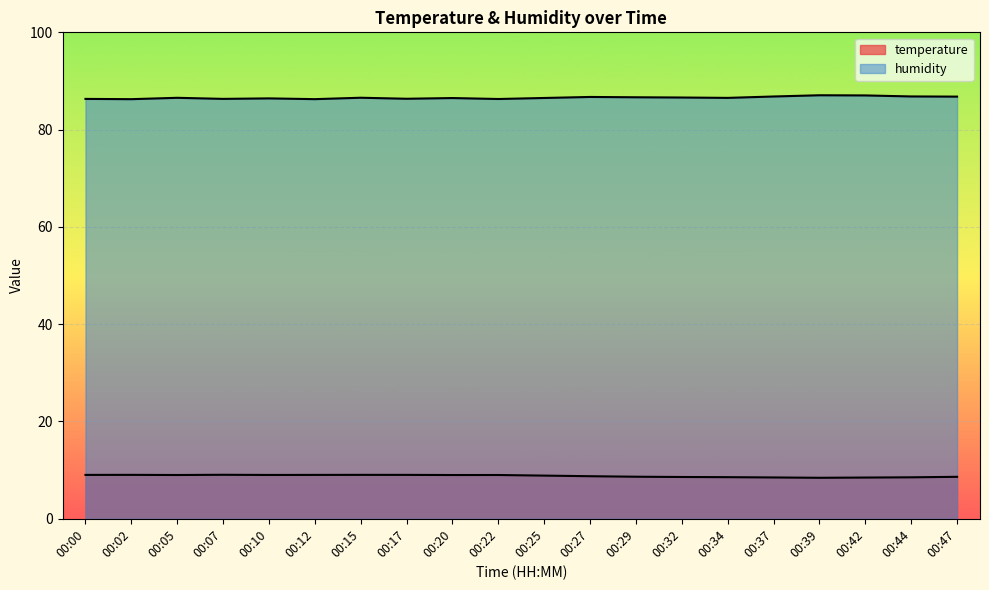

True or false: humidity and temperature intersect in this chart.

False